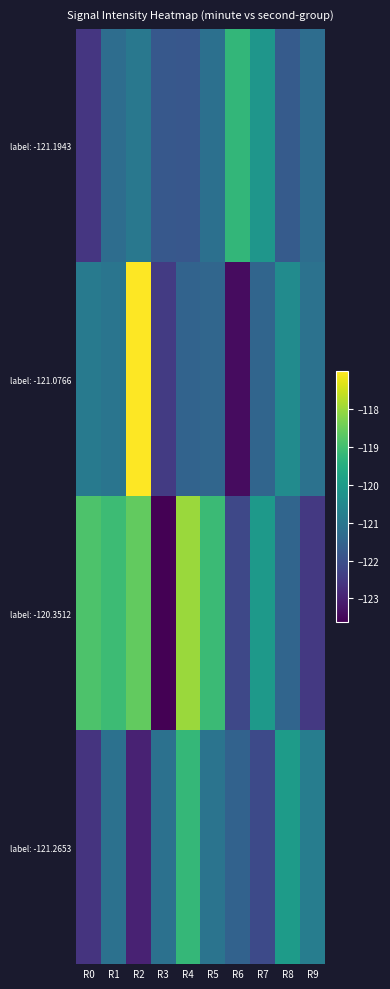

Reading left to right, transcribe all the data shown in this chart.

label: -121.1943: R0=-122.6	R1=-121.3	R2=-121.0	R3=-121.8	R4=-121.8	R5=-121.2	R6=-119.2	R7=-120.1	R8=-121.7	R9=-121.3
label: -121.0766: R0=-120.9	R1=-121.0	R2=-117.0	R3=-122.5	R4=-121.5	R5=-121.4	R6=-123.4	R7=-121.4	R8=-120.4	R9=-121.1
label: -120.3512: R0=-118.8	R1=-119.1	R2=-118.6	R3=-123.6	R4=-118.0	R5=-119.1	R6=-122.2	R7=-120.1	R8=-121.5	R9=-122.5
label: -121.2653: R0=-122.6	R1=-121.2	R2=-123.0	R3=-121.1	R4=-119.2	R5=-121.1	R6=-121.5	R7=-122.1	R8=-120.0	R9=-120.8